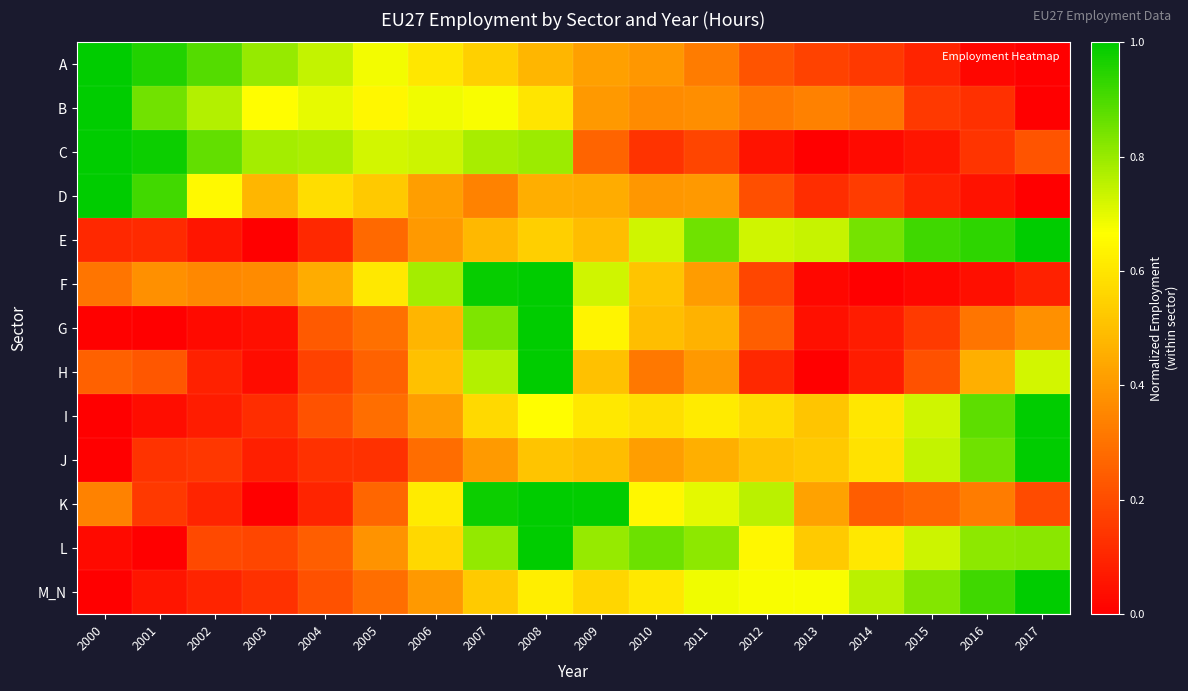

At which category is the sum across all series the highest?

2008